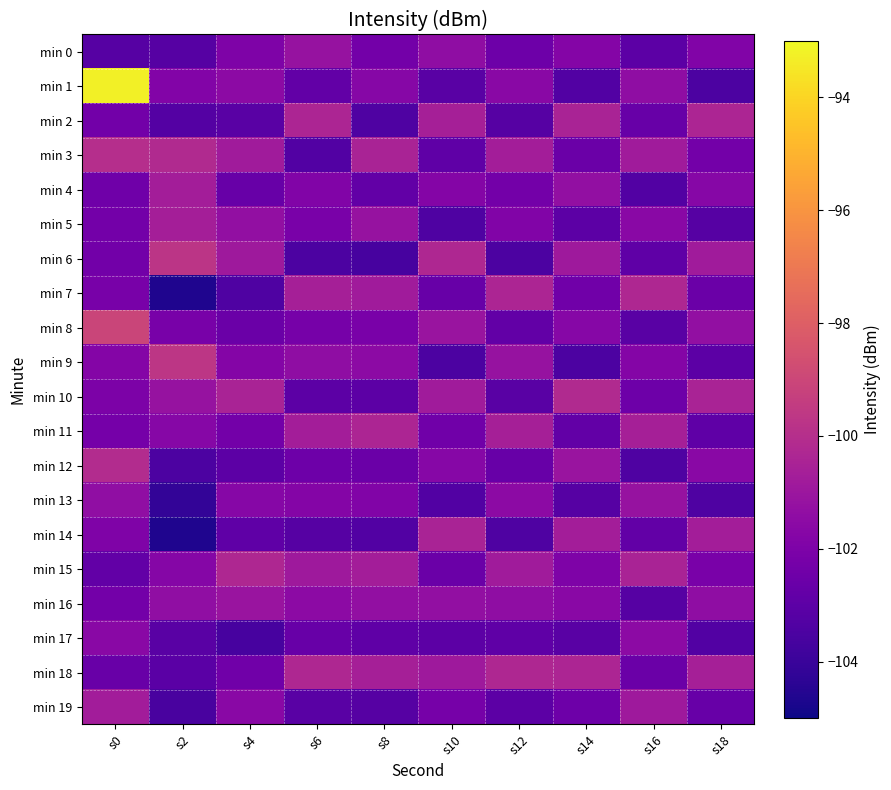

What is the greatest value displayed?

-93.3